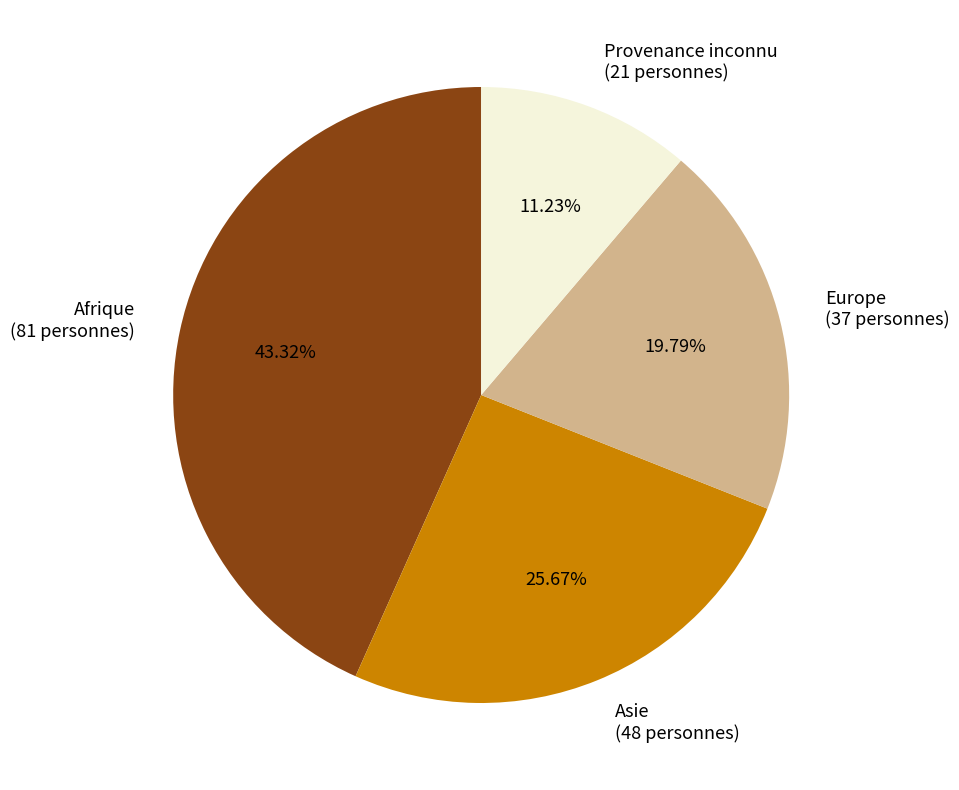

To the nearest percent, what is the difference between the Provenance inconnu and Asie slice percentages?

14%